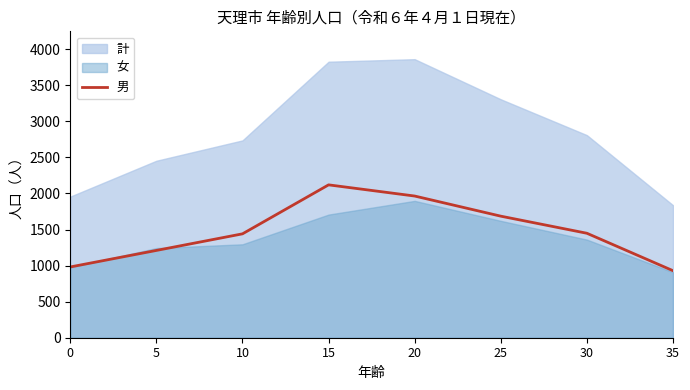

True or false: the data shows 929 at 35.

True